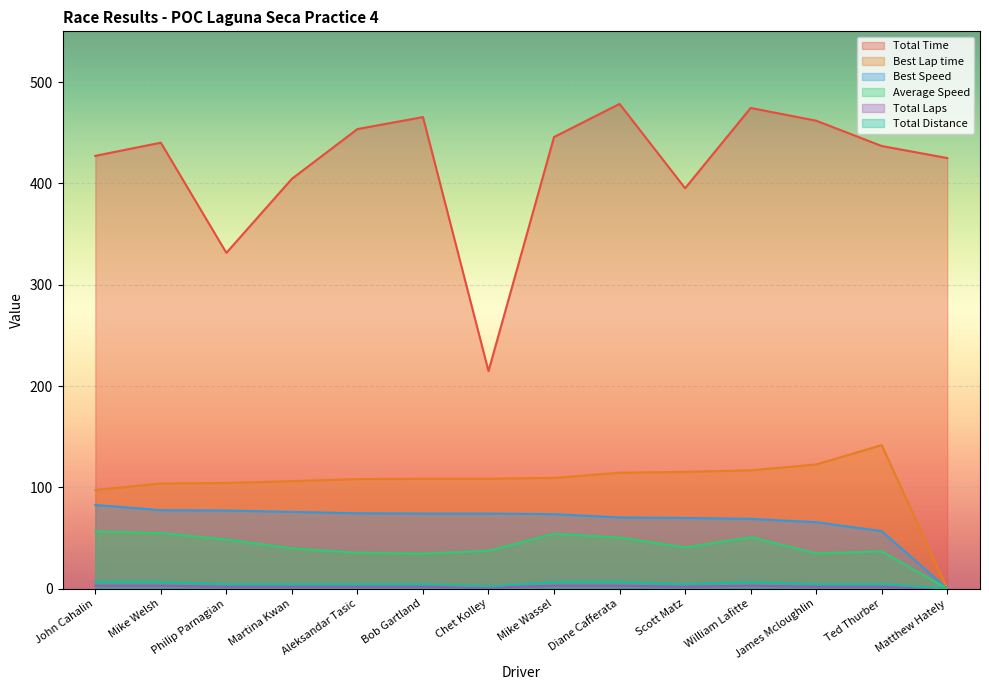

True or false: Best Lap time has a value of 44.7 at Mike Wassel.

False